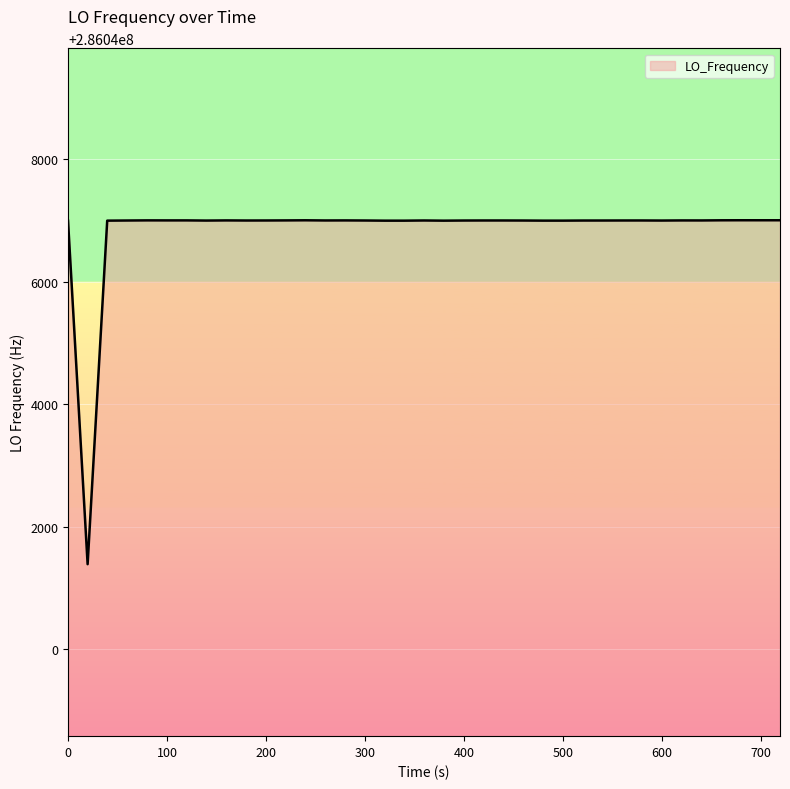

What is the minimum value shown in the chart?

286041388.8